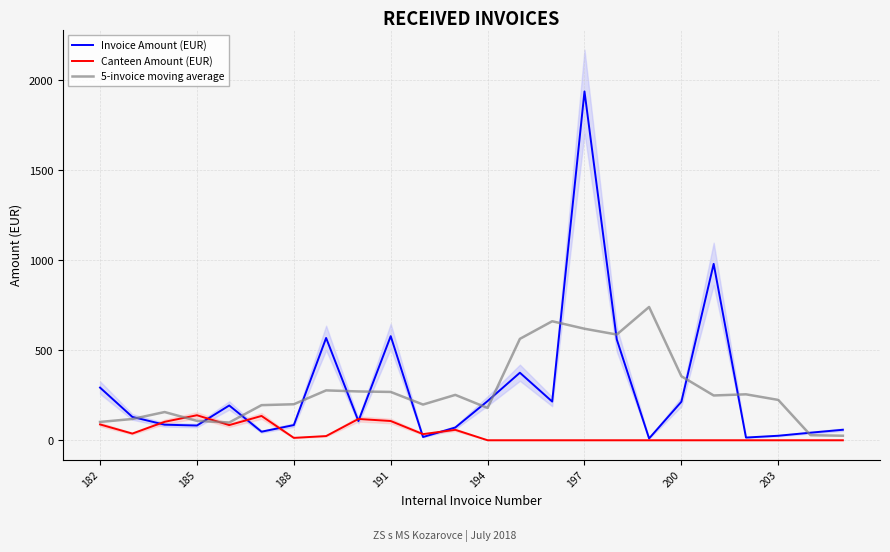

The Canteen Amount (EUR) series shows 29.8 at 191. True or false?

False